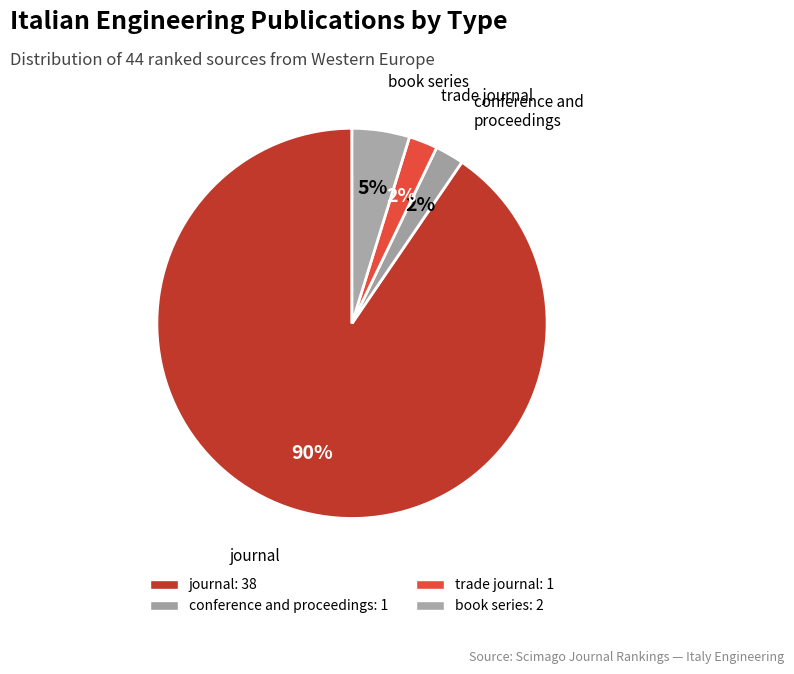

Count the number of slices in the pie.

4